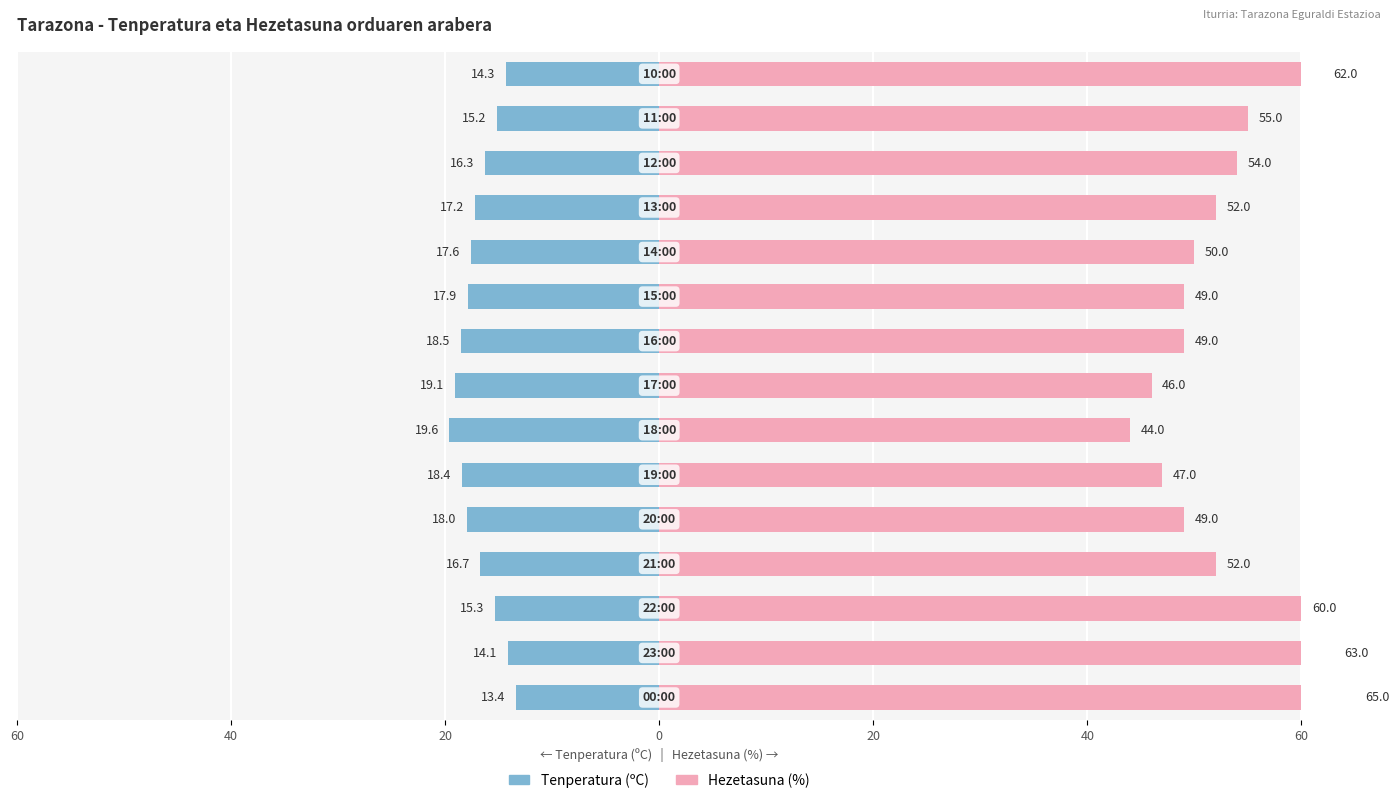

At which label is Tenperatura (ºC) closest to -16?

12